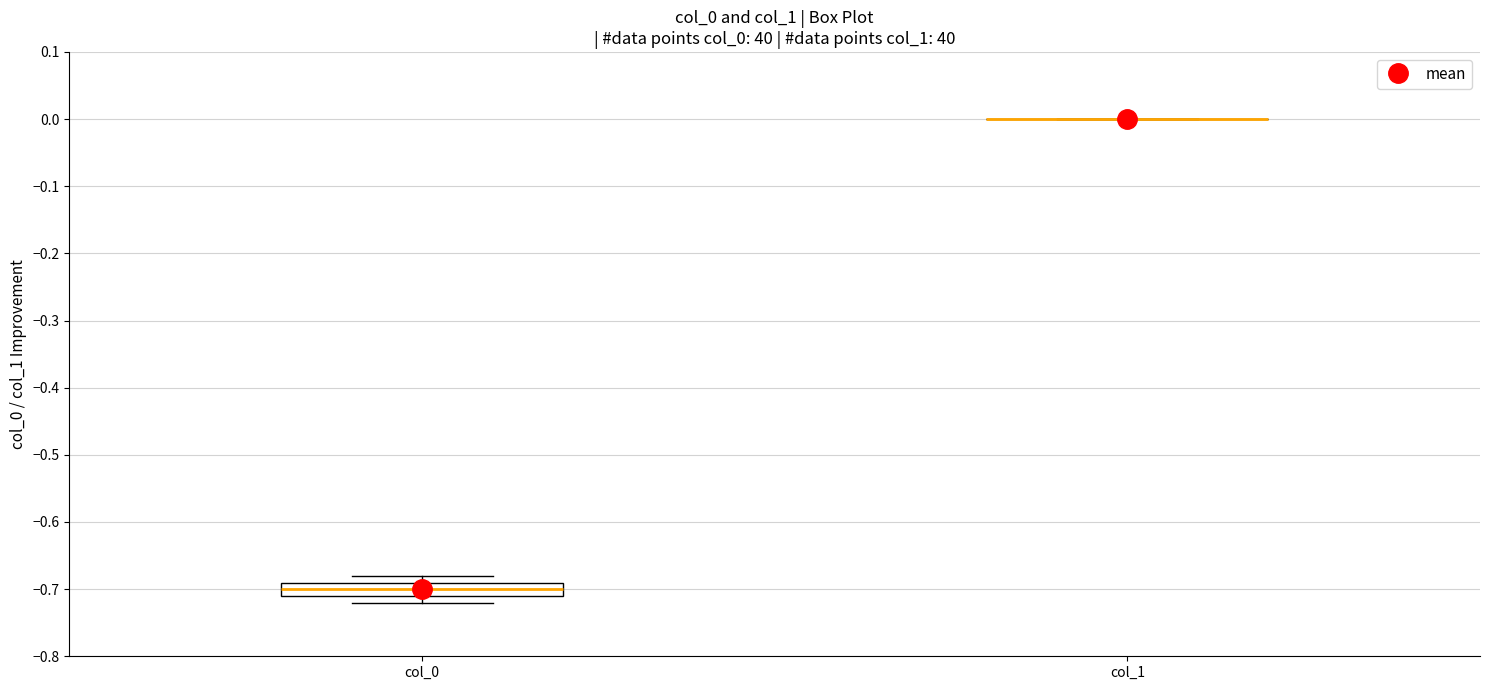

Reading left to right, read every box against the y-axis: the position of its median line, the range the box covers, and the ends of its whiskers. The values are not printed on the chart, so give them approximately, as read against the axis.

col_0: median -0.70, box -0.71 to -0.69, whiskers -0.72 to -0.68
col_1: box collapsed to a line at 0.00, whiskers 0.00 to 0.00